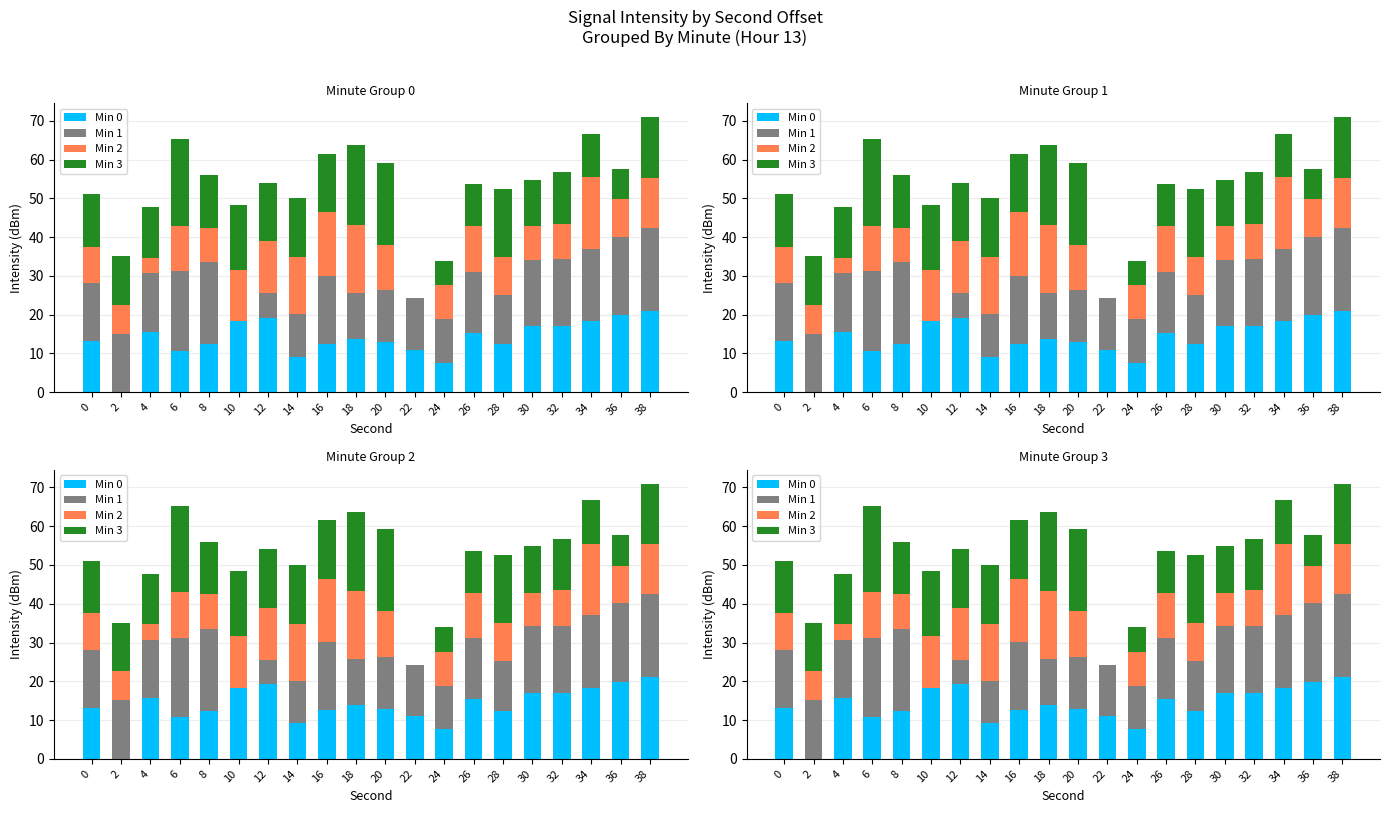

Reading left to right, extract all data points from this chart.

Min 0: 0=13.1	2=0.0	4=15.6	6=10.7	8=12.4	10=18.3	12=19.2	14=9.1	16=12.6	18=13.8	20=13.0	22=11.0	24=7.6	26=15.4	28=12.5	30=17.0	32=17.0	34=18.4	36=19.9	38=21.1
Min 1: 0=15.0	2=15.1	4=15.1	6=20.5	8=21.2	10=0.0	12=6.4	14=10.9	16=17.5	18=11.9	20=13.4	22=13.2	24=11.3	26=15.7	28=12.7	30=17.2	32=17.3	34=18.7	36=20.2	38=21.3
Min 2: 0=9.4	2=7.4	4=4.0	6=11.8	8=8.9	10=13.4	12=13.4	14=14.8	16=16.4	18=17.5	20=11.6	22=0.0	24=8.7	26=11.7	28=9.8	30=8.6	32=9.2	34=18.4	36=9.7	38=12.9
Min 3: 0=13.6	2=12.5	4=13.0	6=22.2	8=13.5	10=16.8	12=15.0	14=15.1	16=15.1	18=20.5	20=21.2	22=0.0	24=6.4	26=10.9	28=17.5	30=11.9	32=13.2	34=11.3	36=7.9	38=15.7